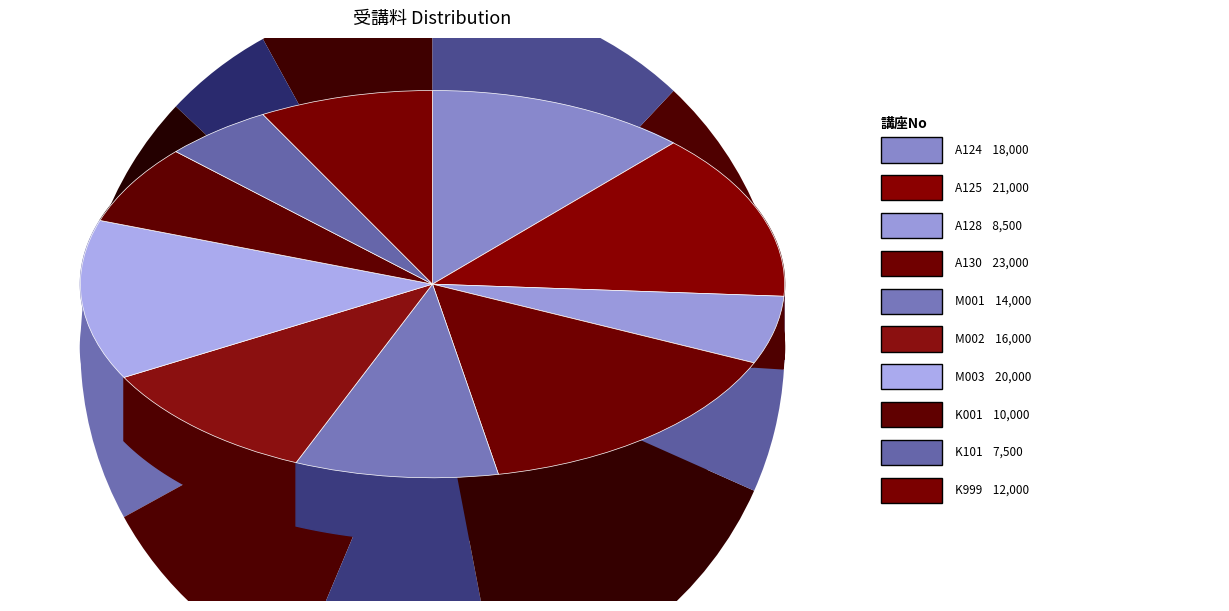

Count the number of slices in the pie.

10